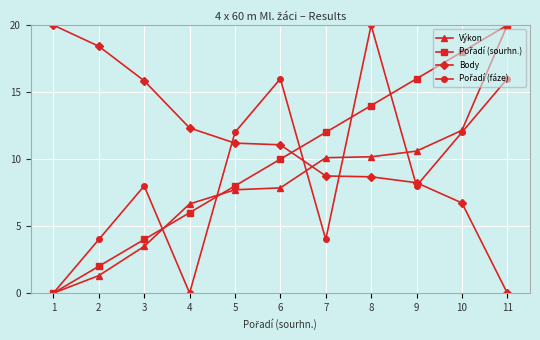

At which category is the sum across all series the highest?

11